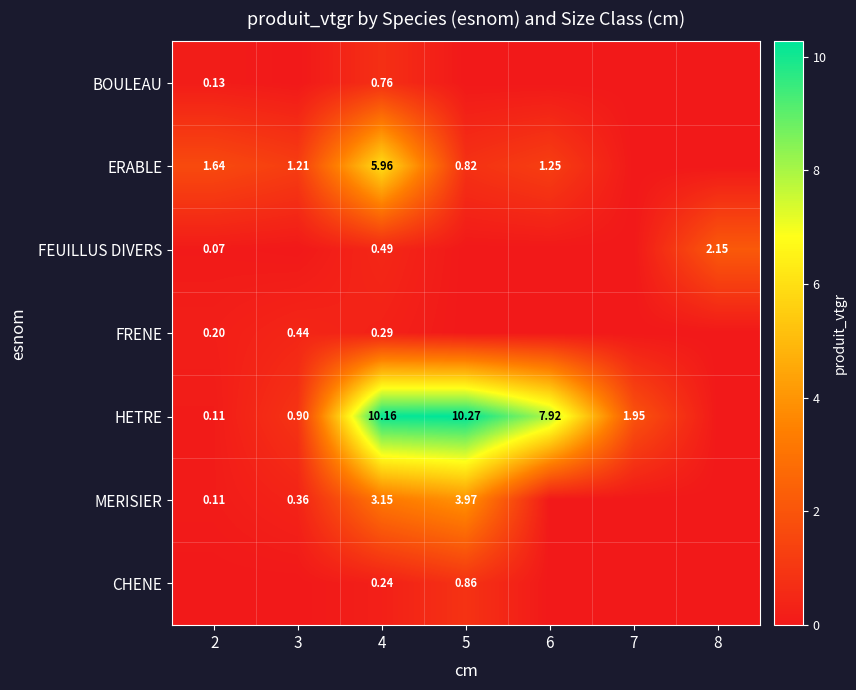

At 4, list the series in order from largest to smallest.

HETRE, ERABLE, MERISIER, BOULEAU, FEUILLUS DIVERS, FRENE, CHENE